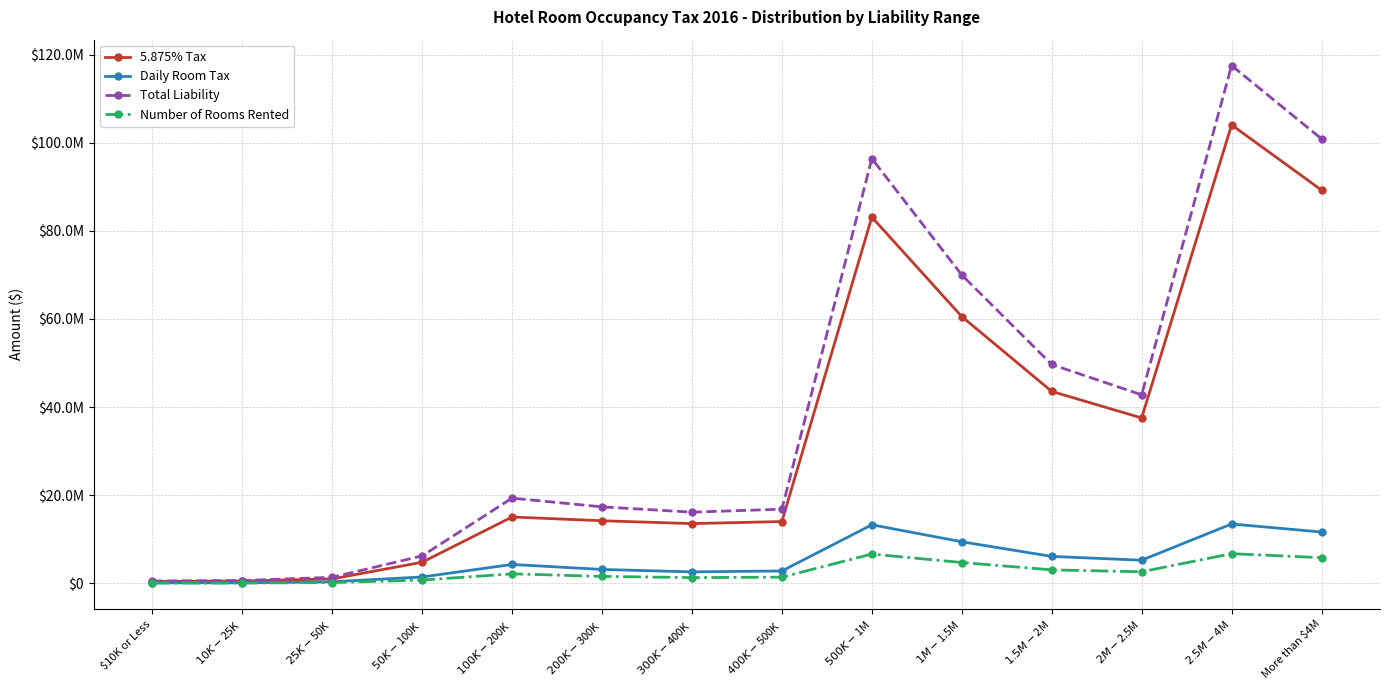

What is the value of the Daily Room Tax point at the 5th from the left?

4284793